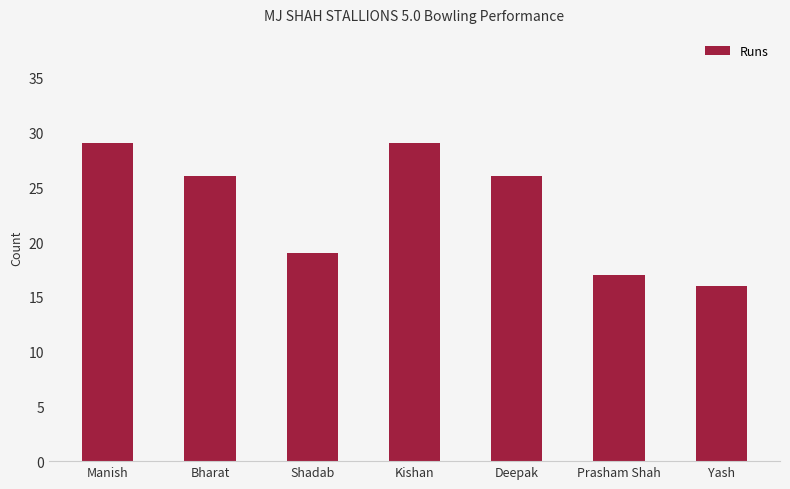

Reading left to right, transcribe all the data shown in this chart.

29	26	19	29	26	17	16